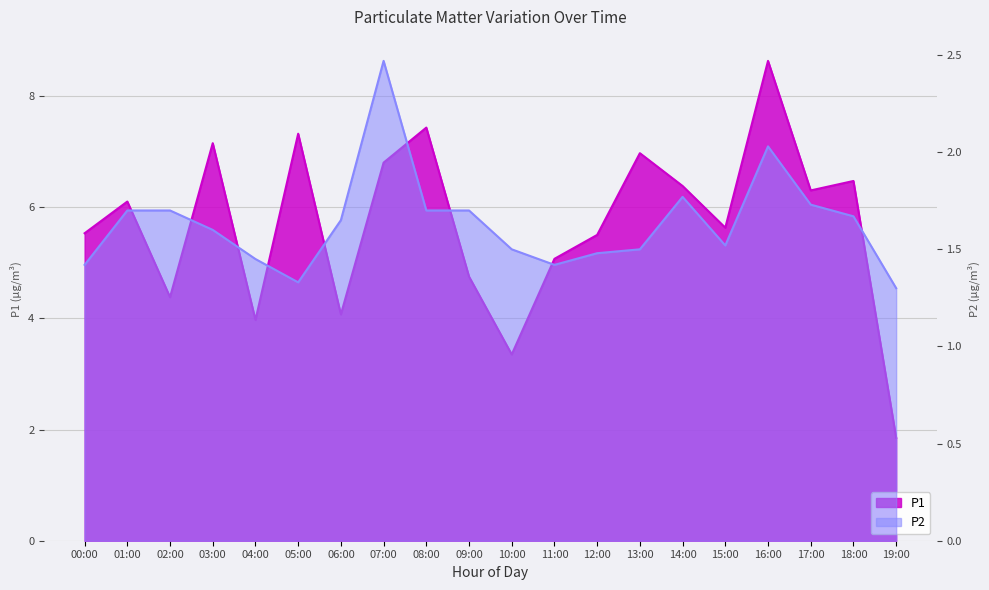

How many distinct data groups are displayed?

2